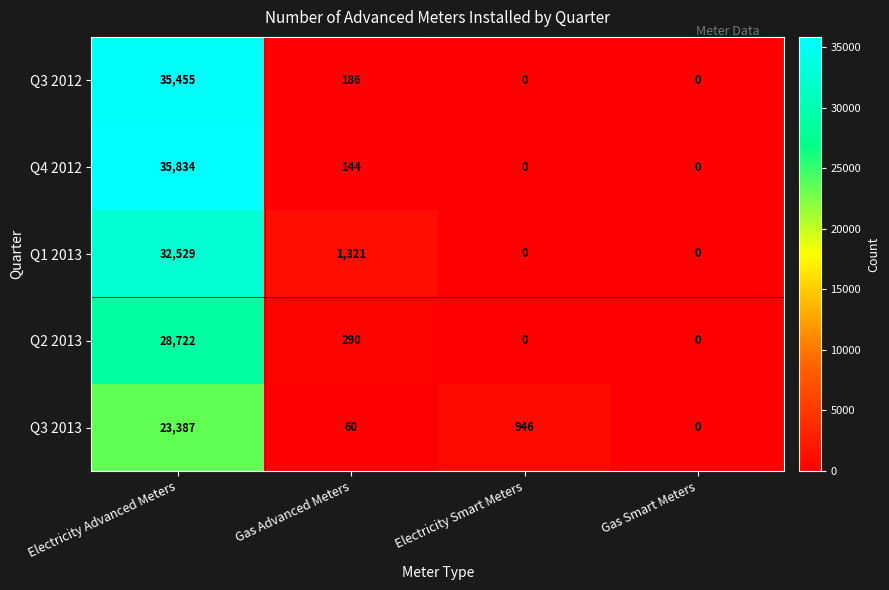

True or false: Q1 2013 has a value of 56204 at Electricity Advanced Meters.

False